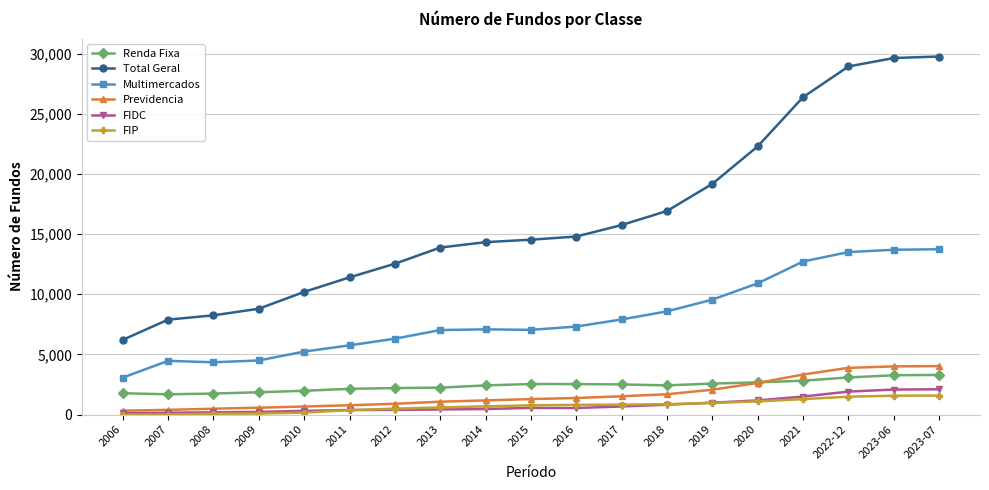

Which series has the widest spread of values?

Total Geral